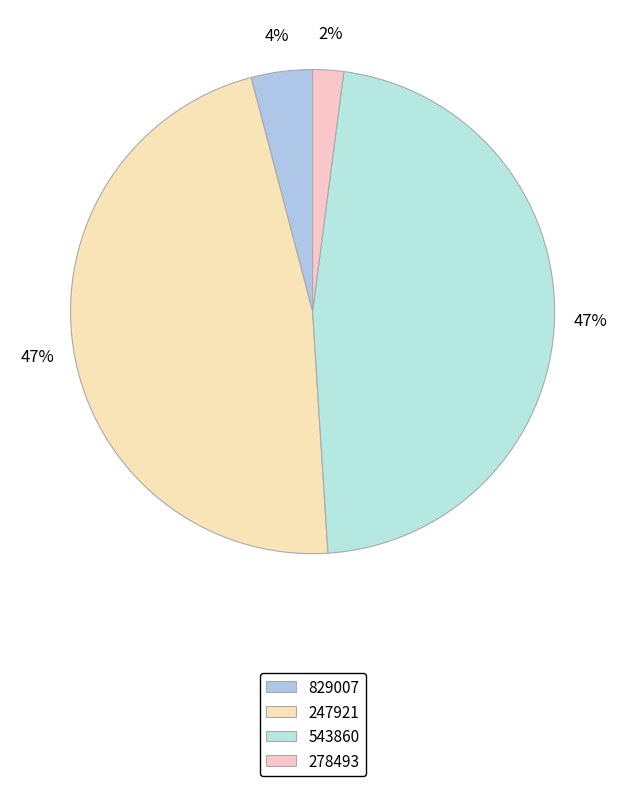

Is there a majority slice in this chart?

No